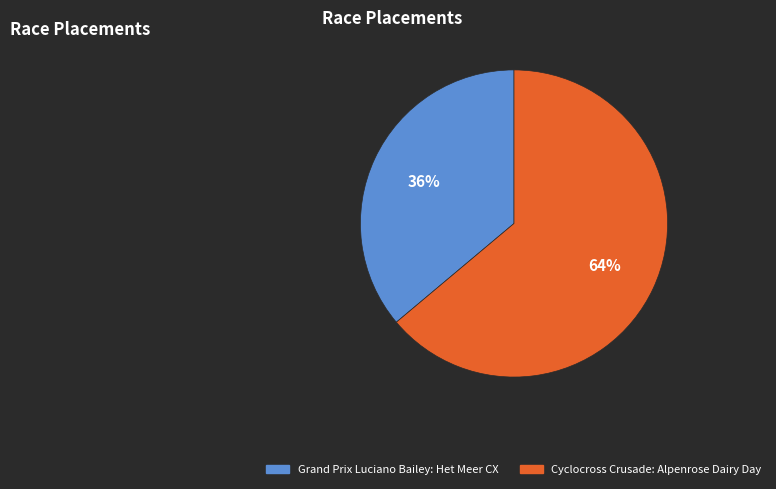

How many segments does this pie chart have?

2